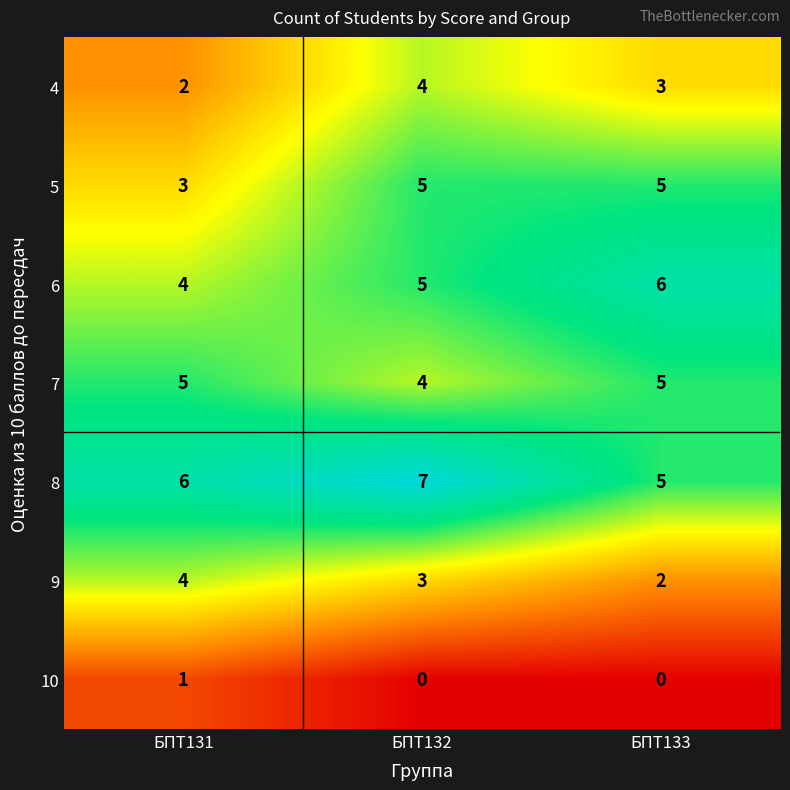

Which series changed the most between БПТ132 and БПТ133?

8